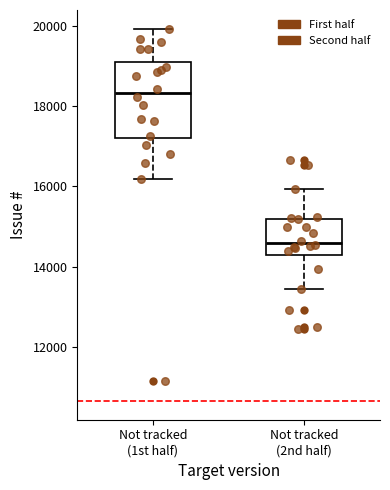

Reading left to right, read every box against the y-axis: the position of its median line, the range the box covers, and the ends of its whiskers. The values are not printed on the chart, so give them approximately, as read against the axis.

Not tracked (1st half): median 18400, box 17200 to 19000, whiskers 16200 to 20000
Not tracked (2nd half): median 14600, box 14200 to 15200, whiskers 13400 to 16000